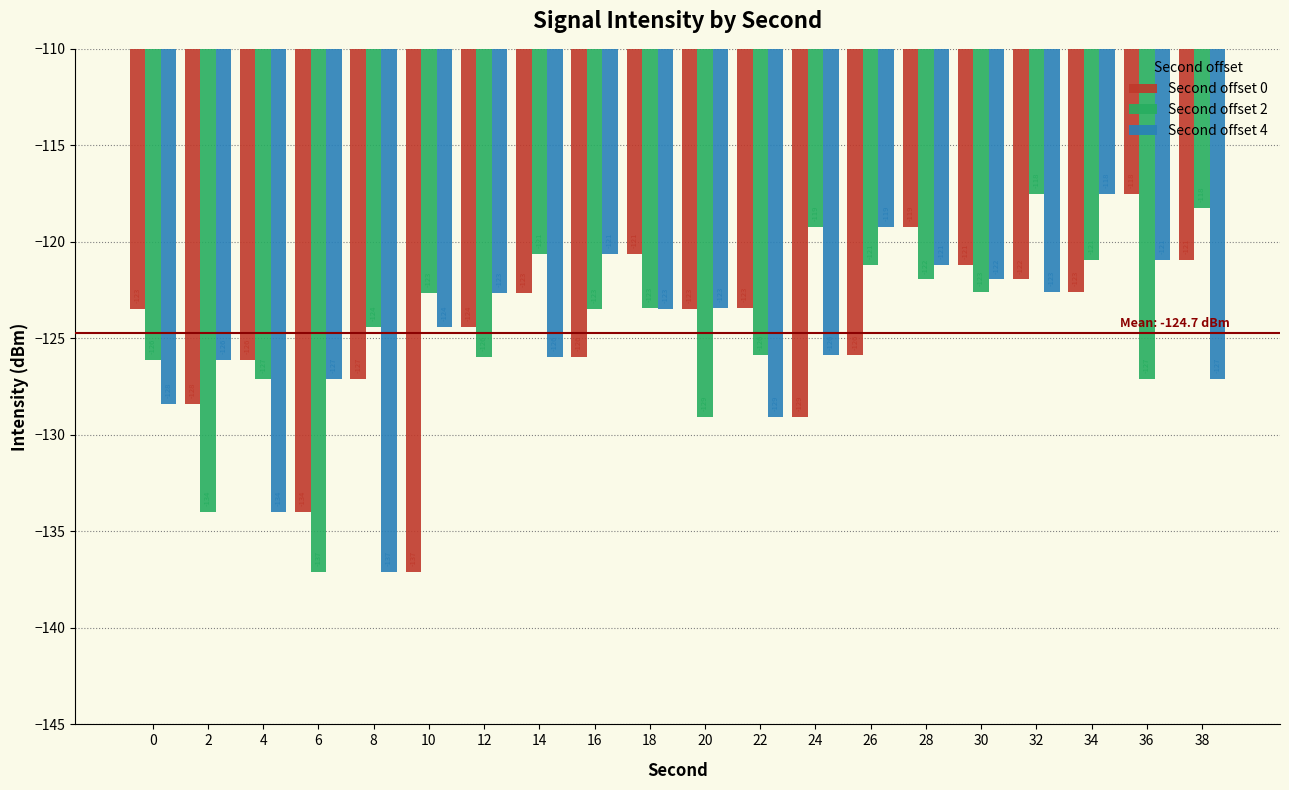

Is it true that Second offset 0 equals -28.9 at 12?

False